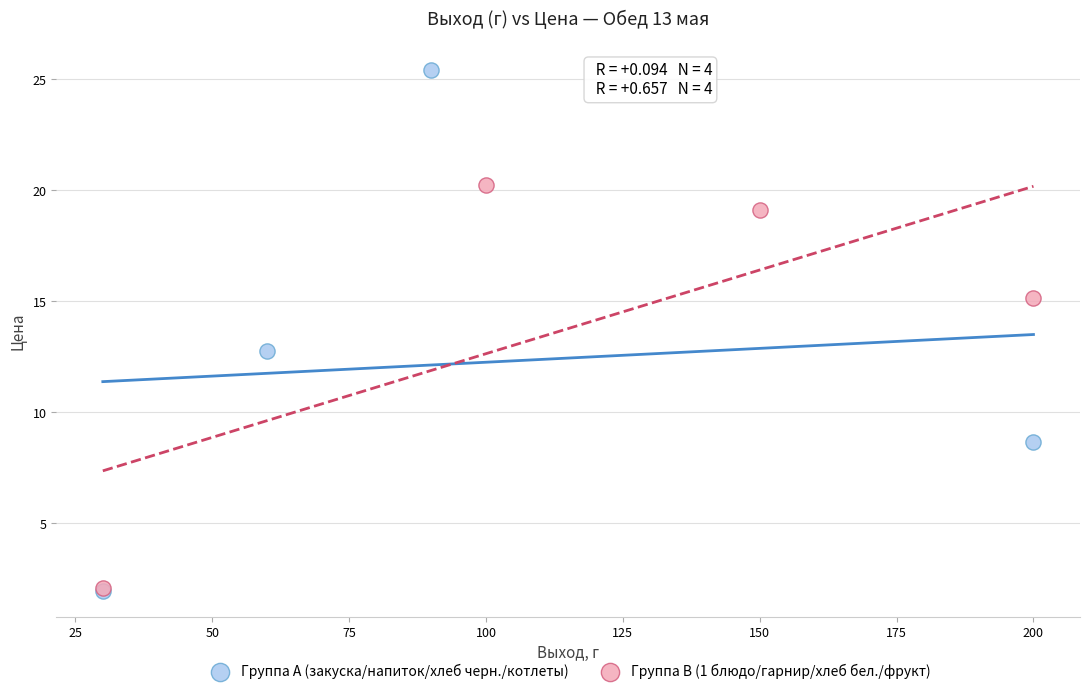

Which series has the largest Y range (max minus min)?

Группа A (закуска/напиток/хлеб черн./котлеты)